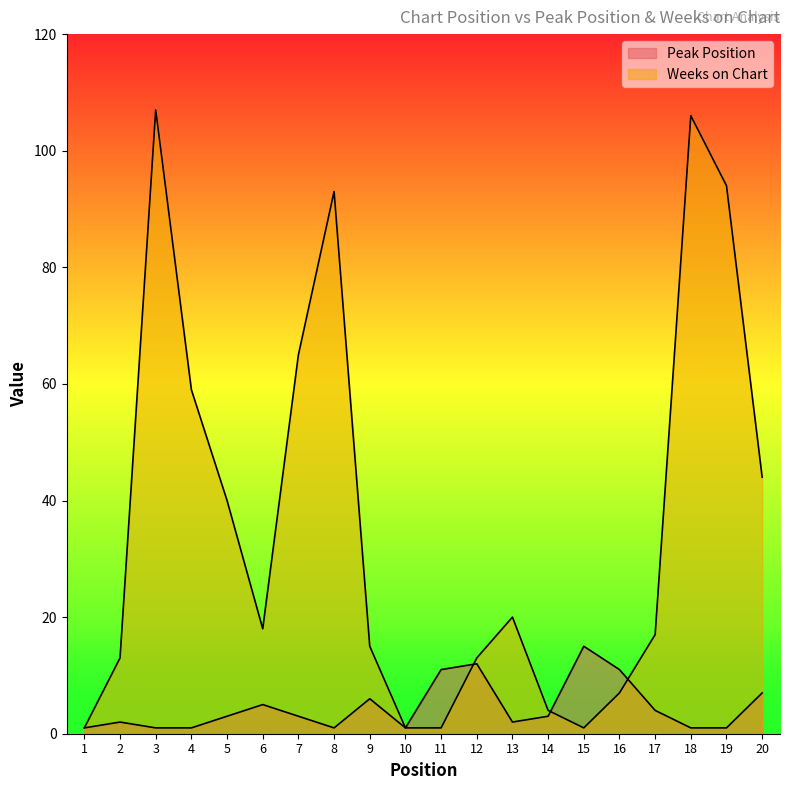

At which category does Weeks on Chart reach its first local valley?

6